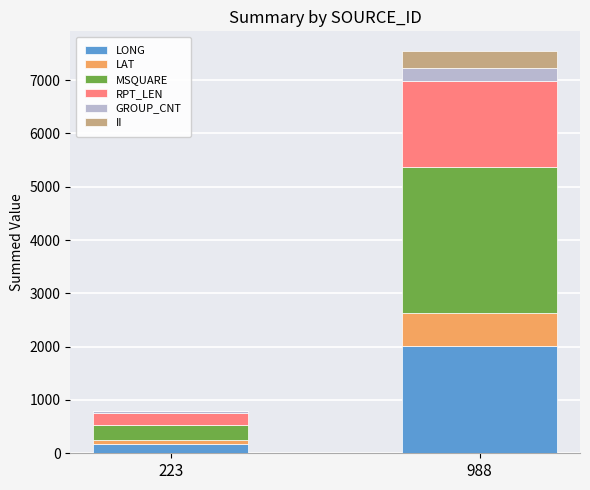

At which category is the sum across all series the highest?

988